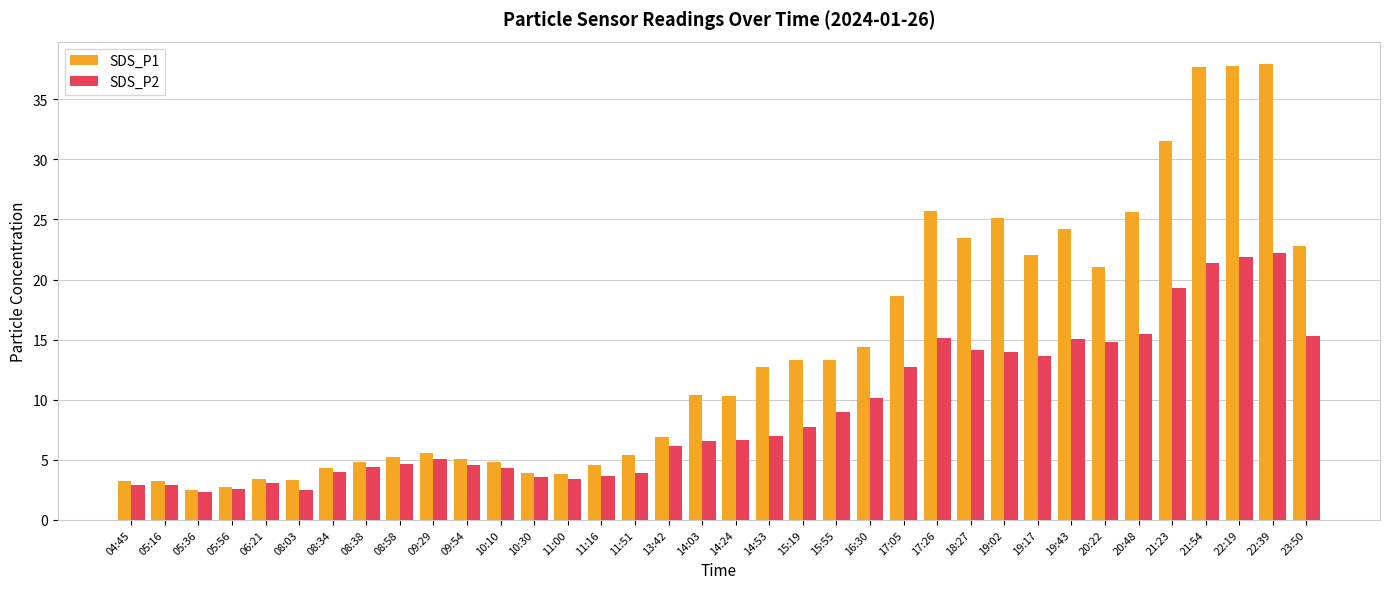

How many values in the SDS_P2 series are below 6?

16